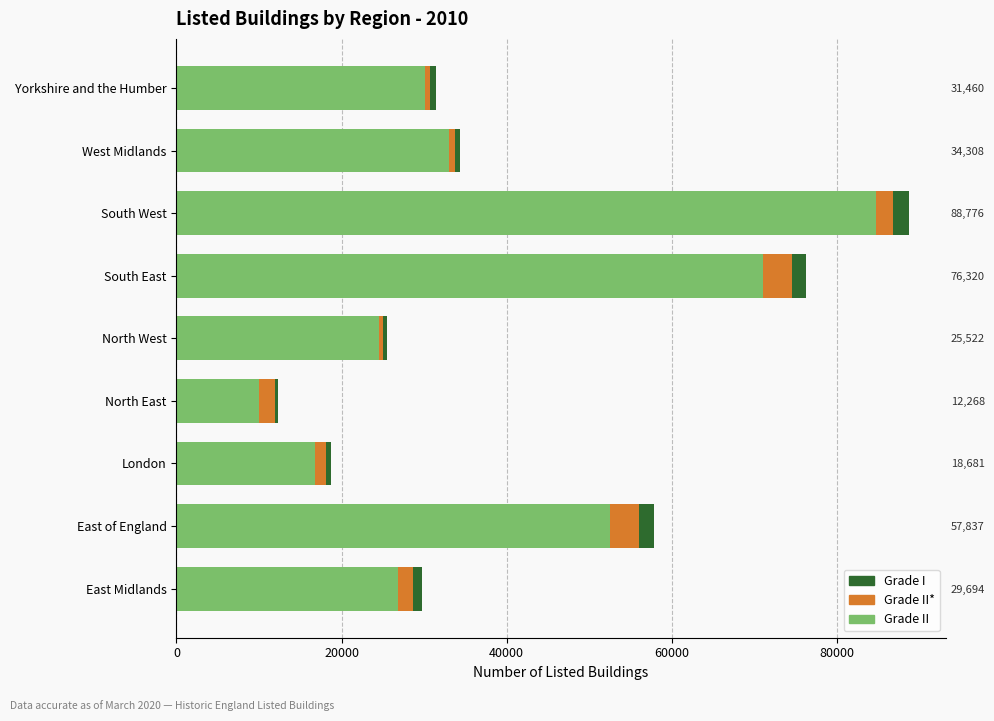

Which has a higher value, West Midlands or South East?

South East